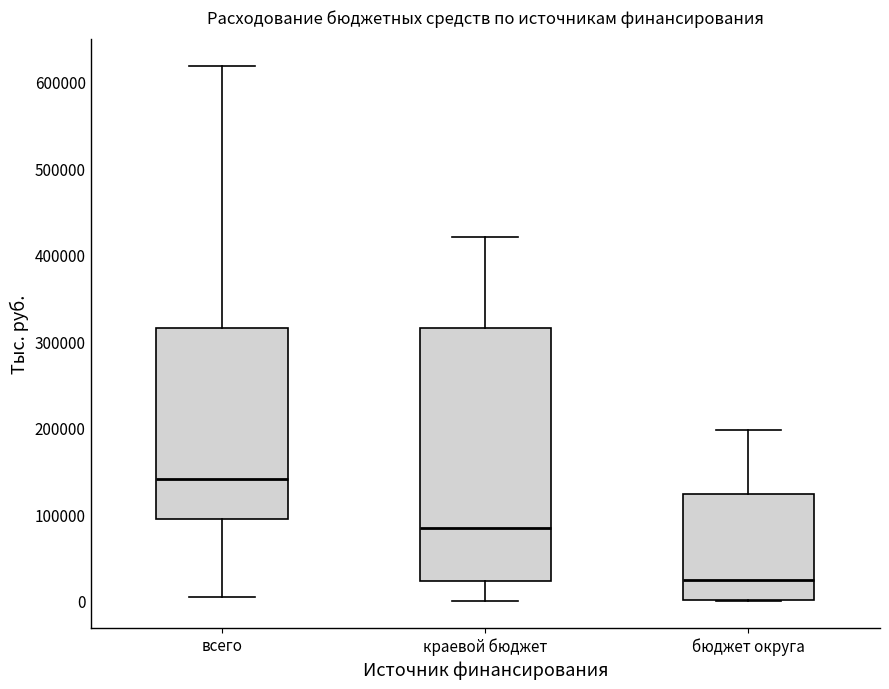

Where does the upper whisker of the box for краевой бюджет end on the y-axis? The values are not printed on the chart, so give them approximately, as read against the axis.

420000